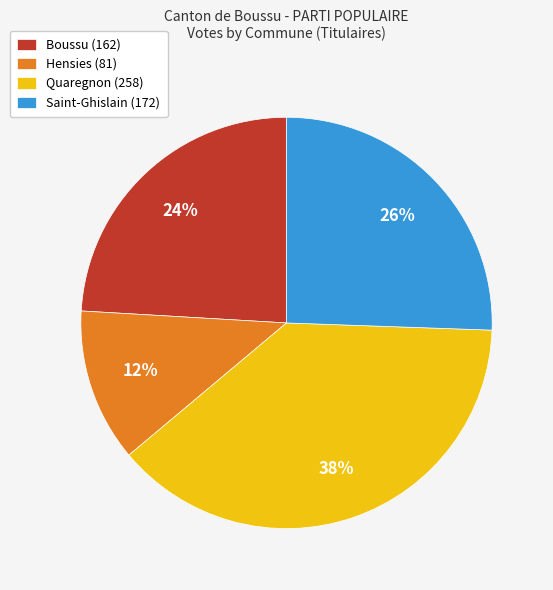

Rank the categories by value from highest to lowest.

Quaregnon, Saint-Ghislain, Boussu, Hensies